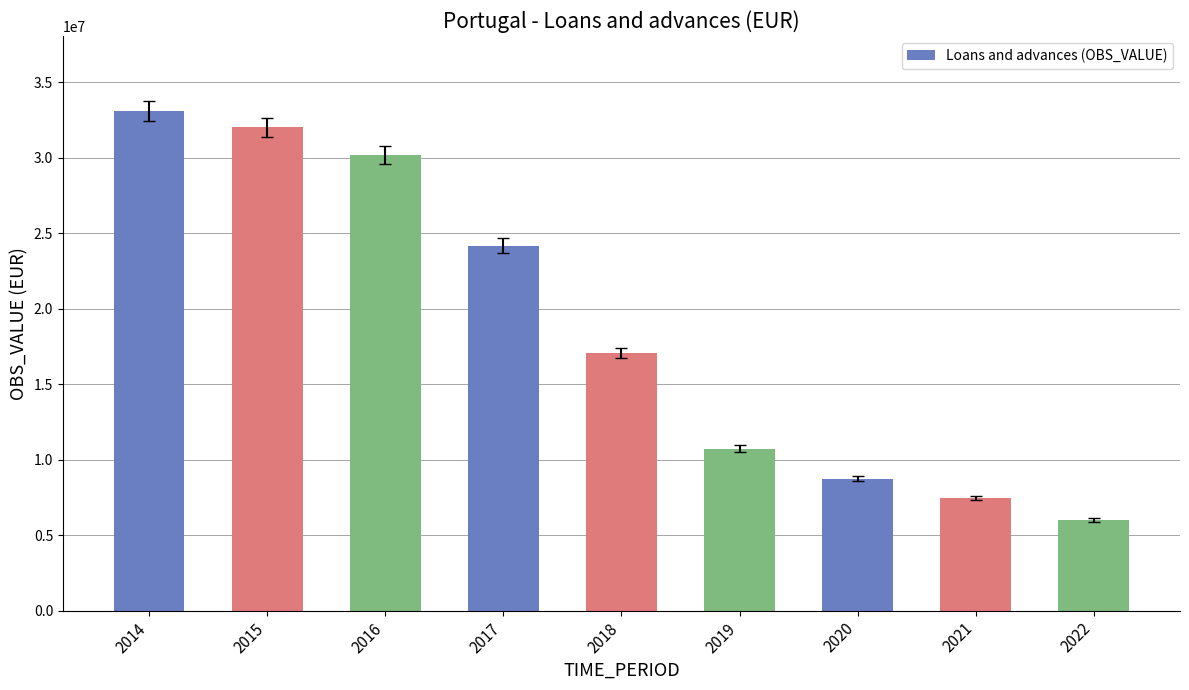

True or false: the data shows 16130556 at 2019.

False